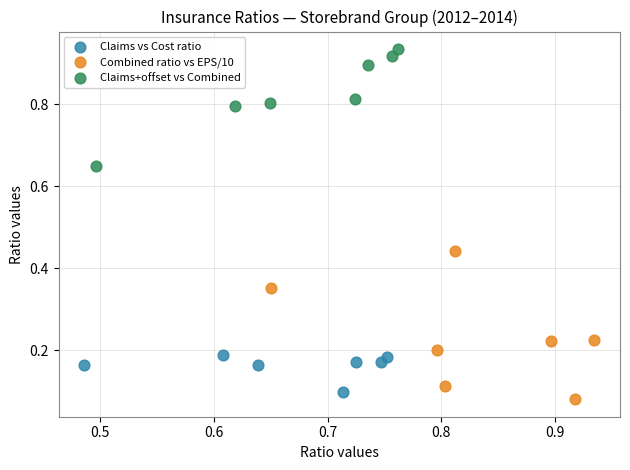

Which series reaches the minimum Y coordinate?

Combined ratio vs EPS/10